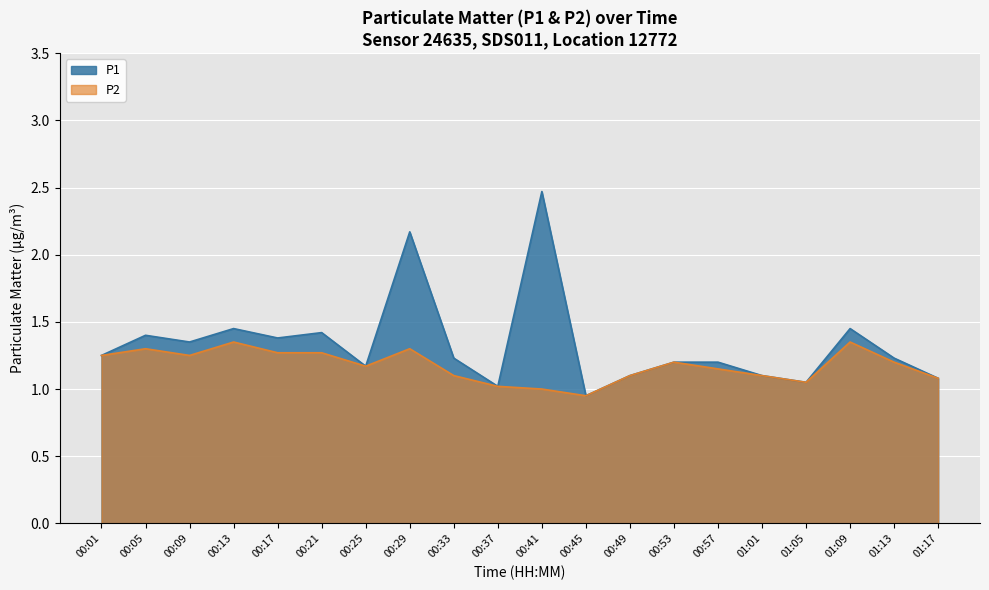

What is the total value across all series at 00:49?

2.2